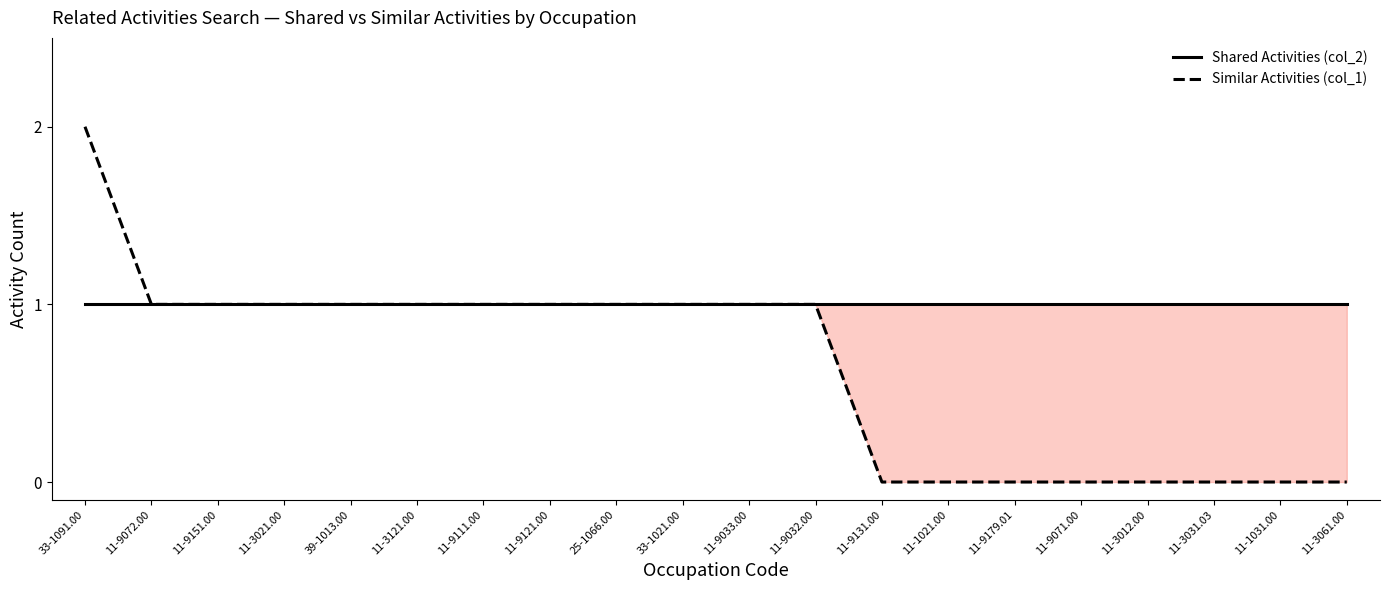

Rank the series by their average value, from lowest to highest.

Similar Activities (col_1), Shared Activities (col_2)